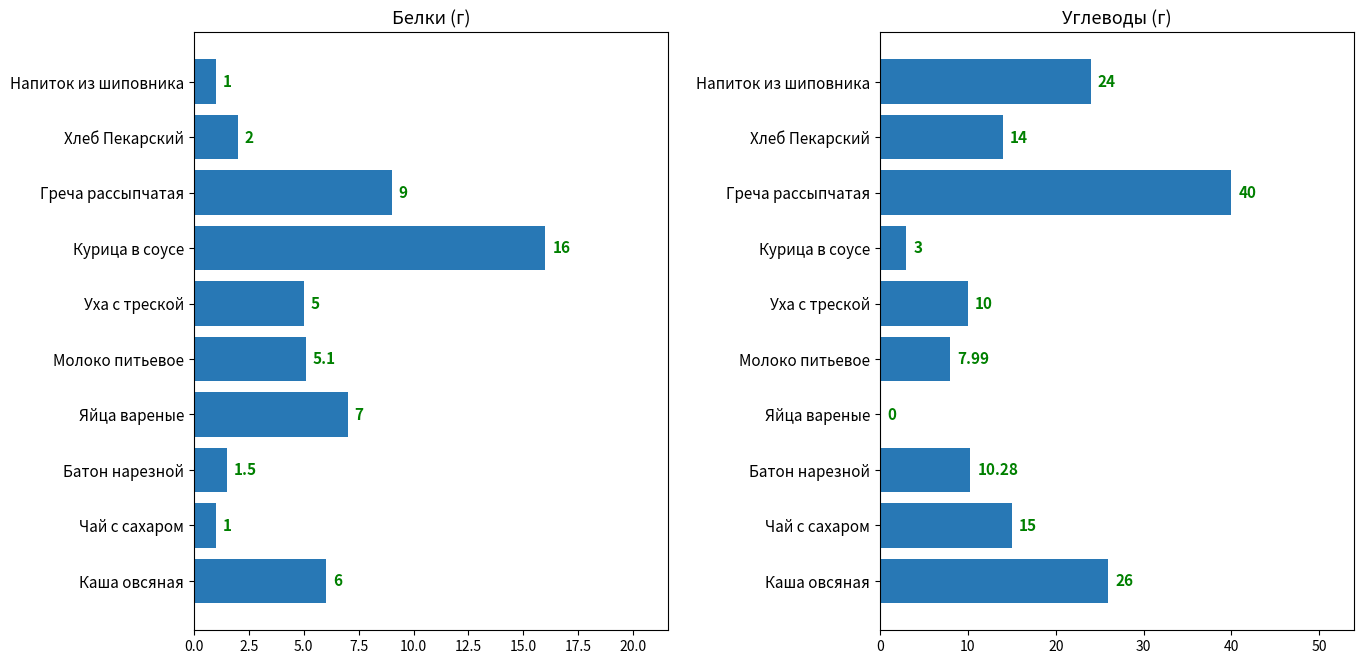

Reading right to left, extract all data points from this chart.

Белки: 1.0	2.0	9.0	16.0	5.0	5.1	7.0	1.5	1.0	6.0
Углеводы: 24.0	14.0	40.0	3.0	10.0	8.0	0.0	10.3	15.0	26.0